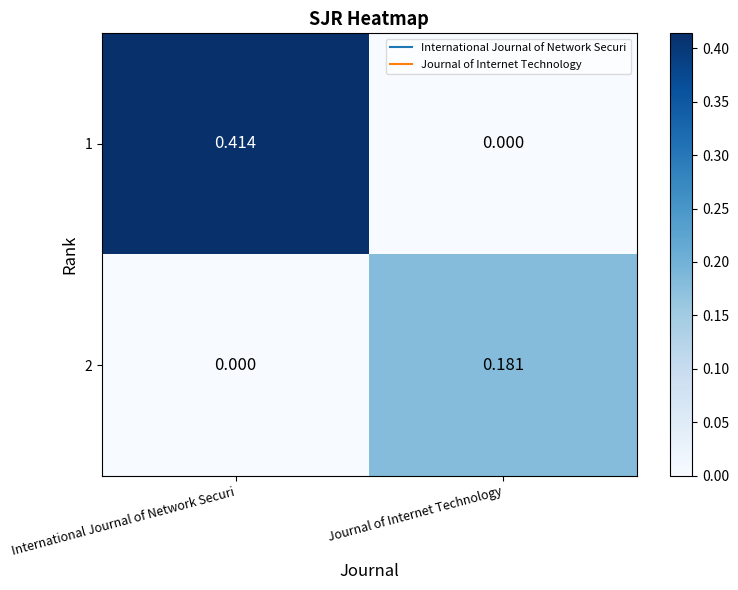

List the series in order of their overall mean, highest first.

1, 2